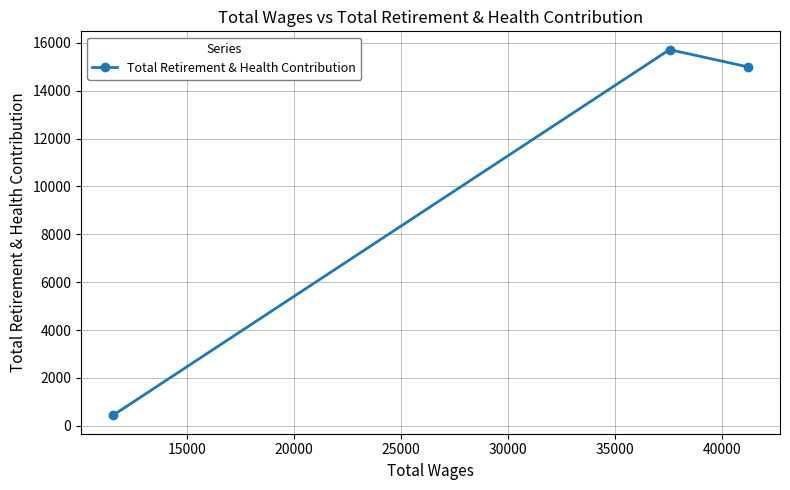

Does the chart have visible grid lines?

Yes